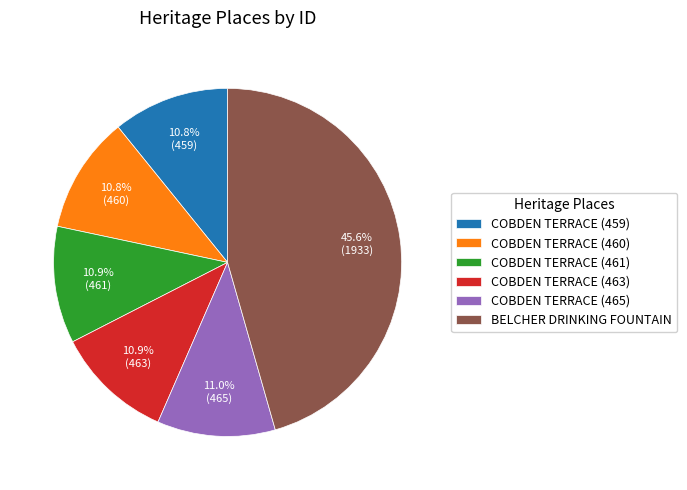

To the nearest percent, what percentage of the pie is COBDEN TERRACE (463)?

11%